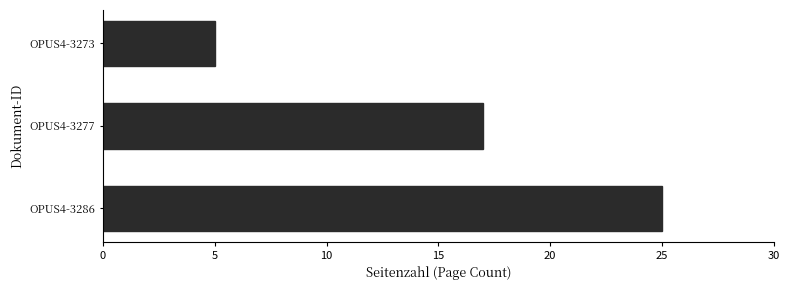

Approximately how many times larger is the value at OPUS4-3286 compared to OPUS4-3277?

1.5